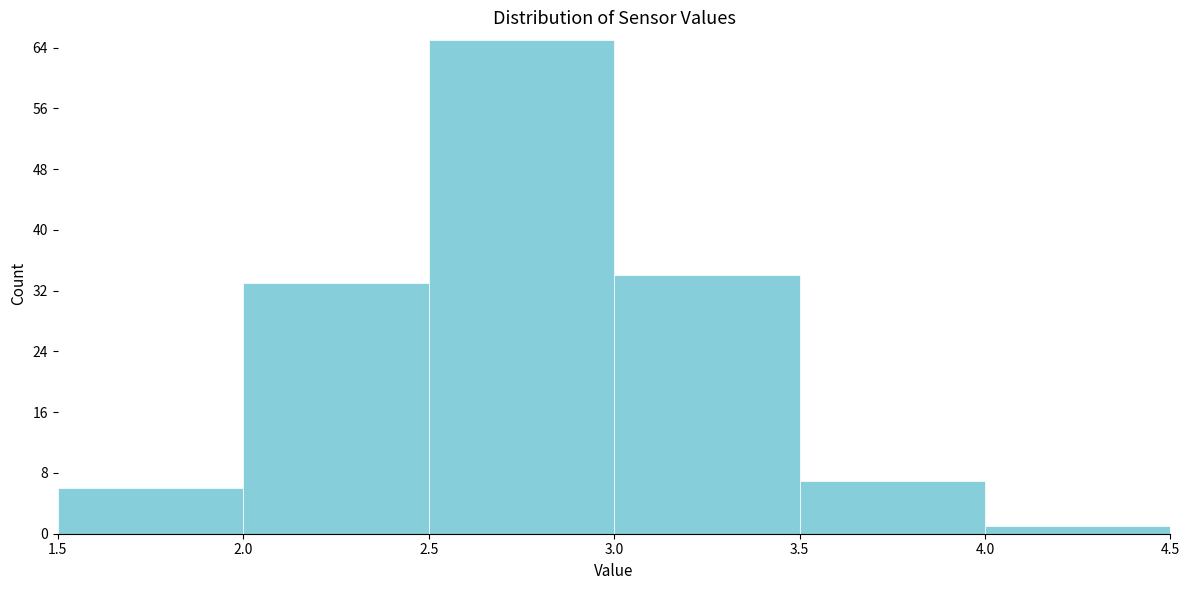

How tall is the bar that spans 3.0 to 3.5 on the x-axis? The values are not printed on the chart, so give them approximately, as read against the axis.

34